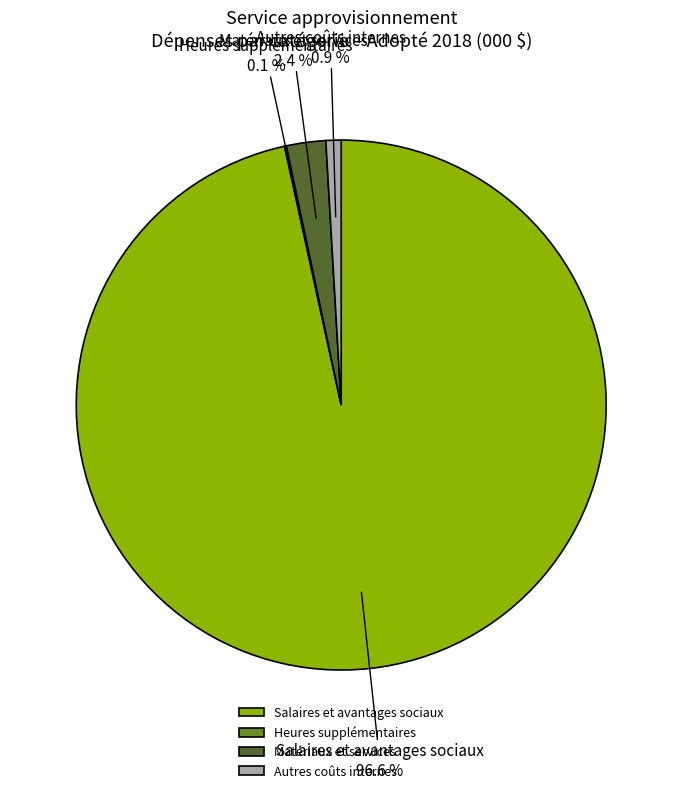

Which category accounts for the majority?

Salaires et avantages sociaux